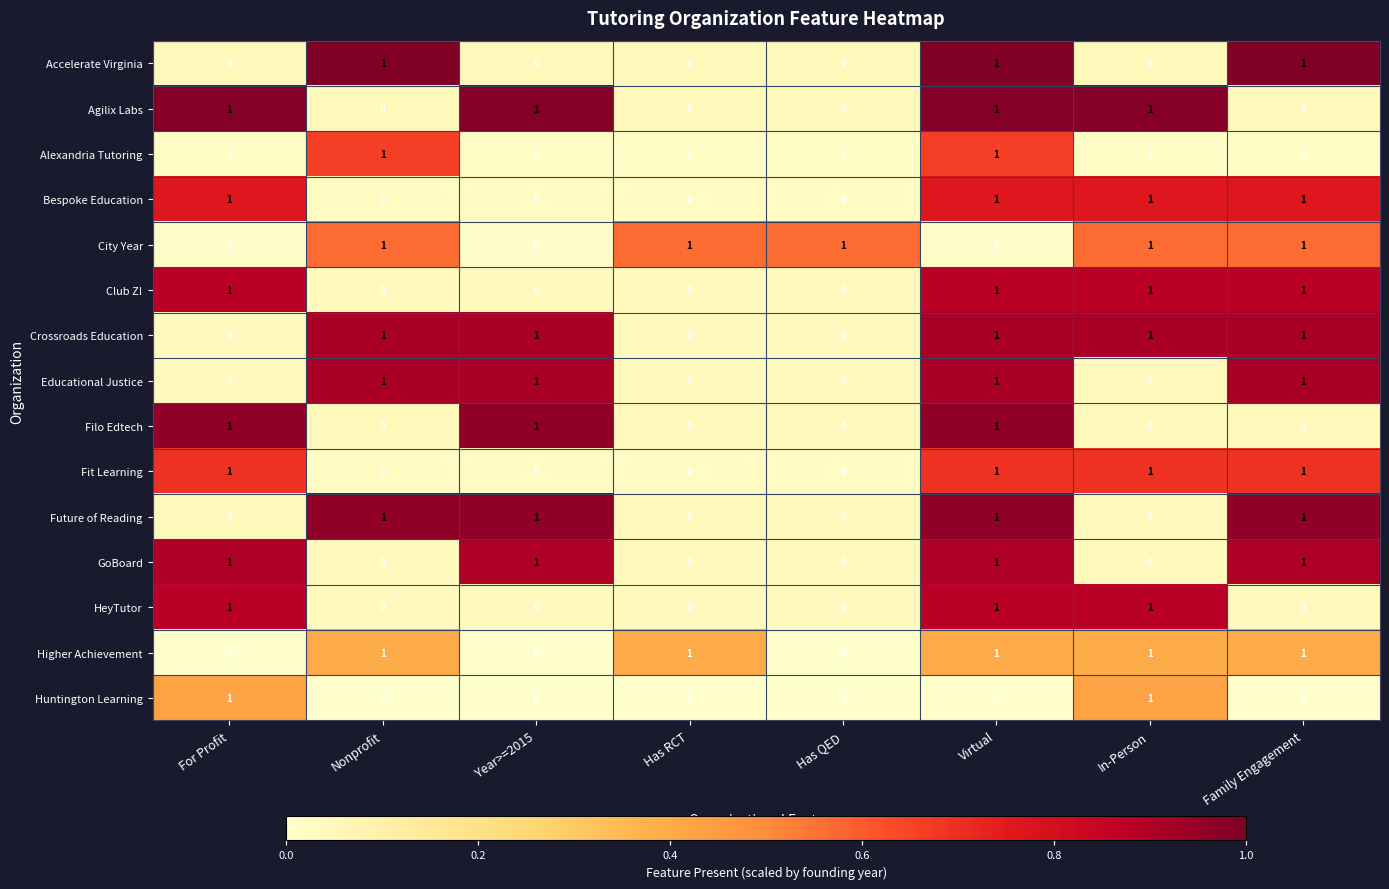

True or false: City Year has a value of 1 at Nonprofit.

True